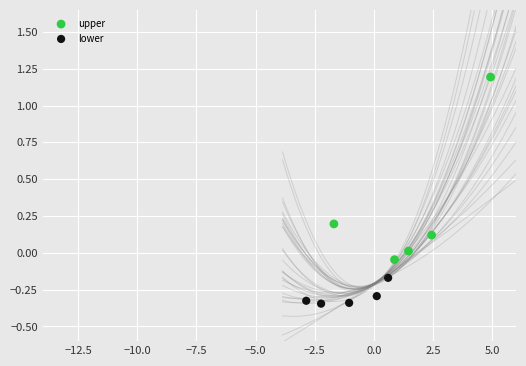

Which series reaches the maximum Y coordinate?

upper